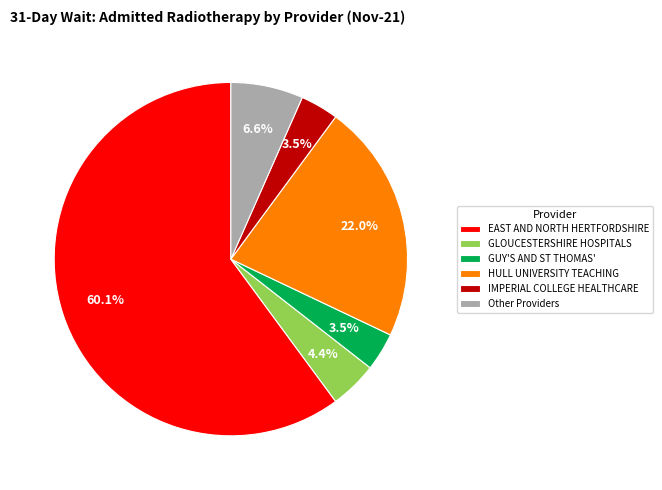

Between IMPERIAL COLLEGE HEALTHCARE and Other Providers, which is larger?

Other Providers